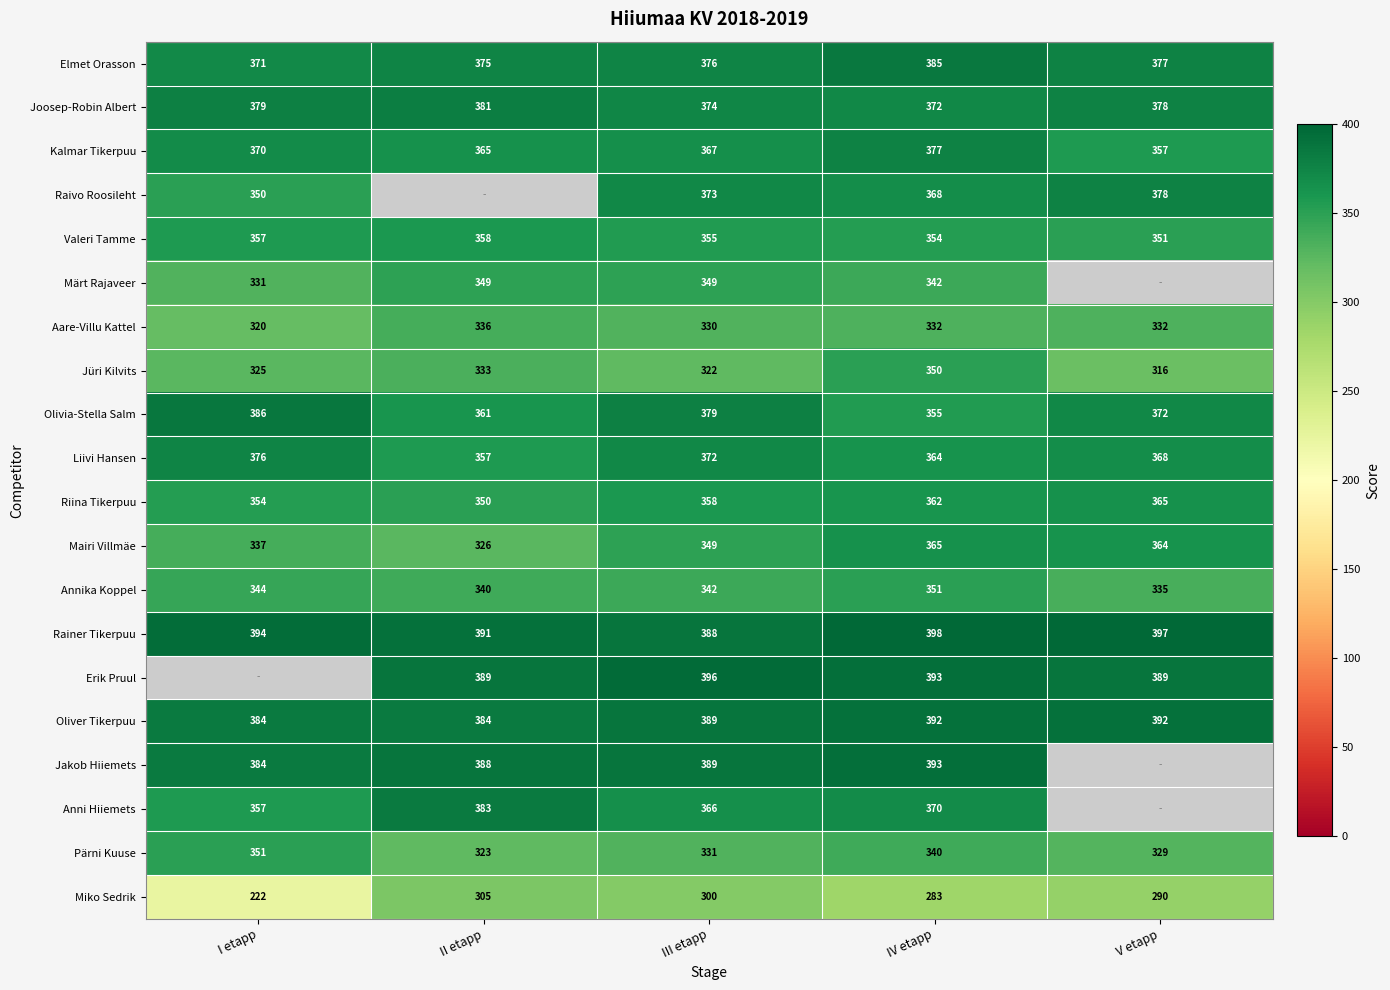

What is the minimum value for Riina Tikerpuu?

350